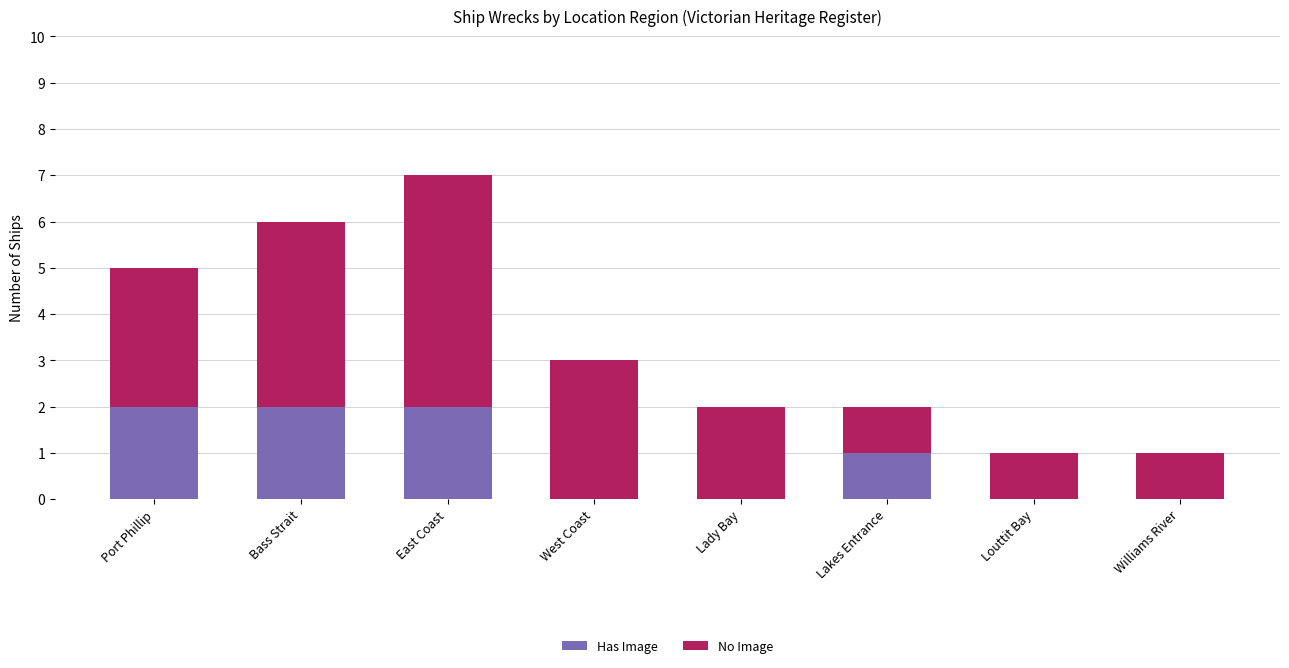

At which category is the sum across all series the highest?

East Coast